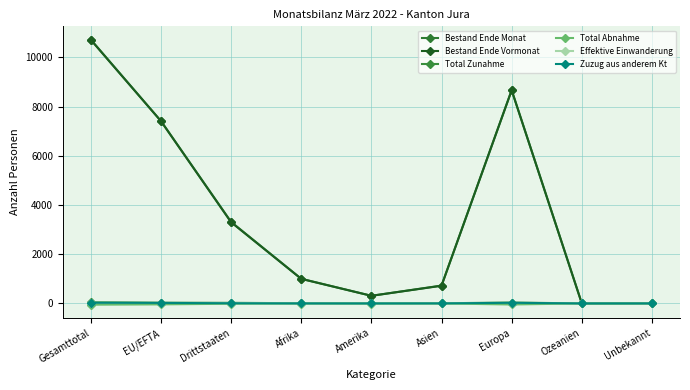

What is the label of the 7th point from the right?

Drittstaaten